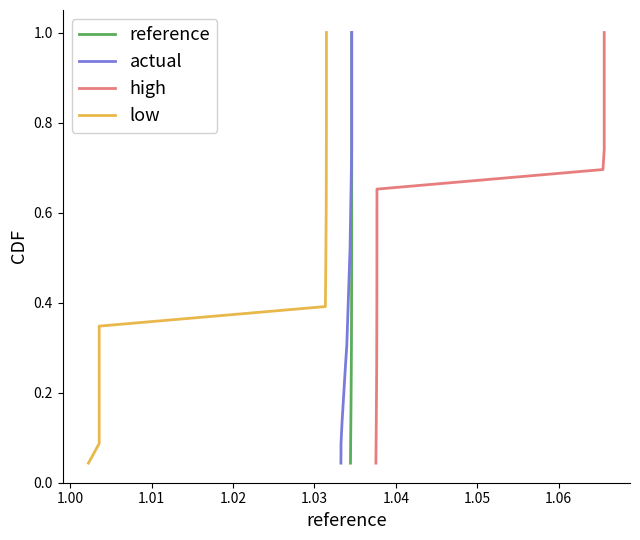

What is the difference between the maximum and minimum values in the low series?

1.0